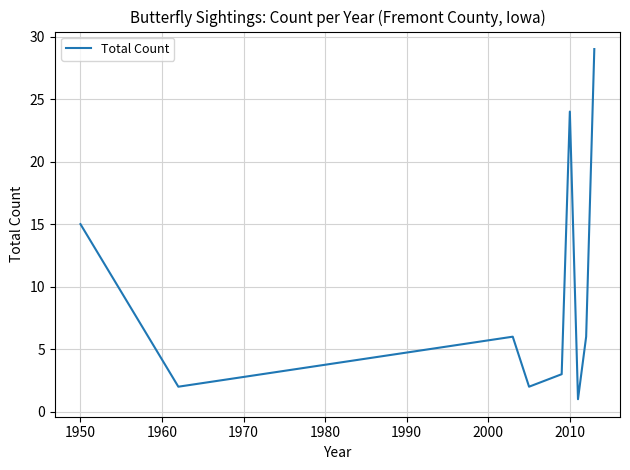

What is the maximum value shown in the chart?

29